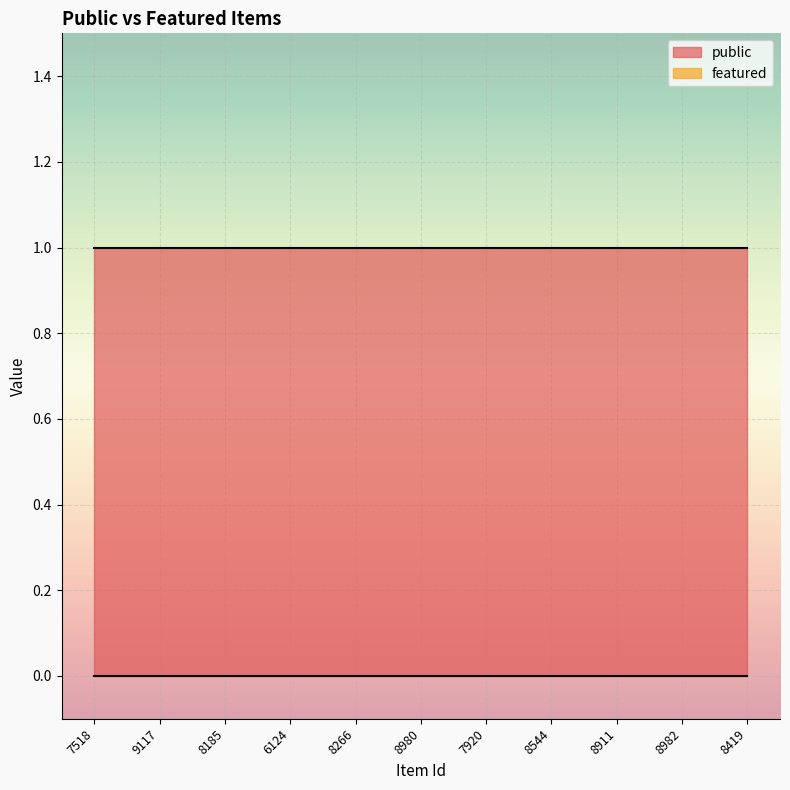

What is the label of the 9th point from the right?

8185